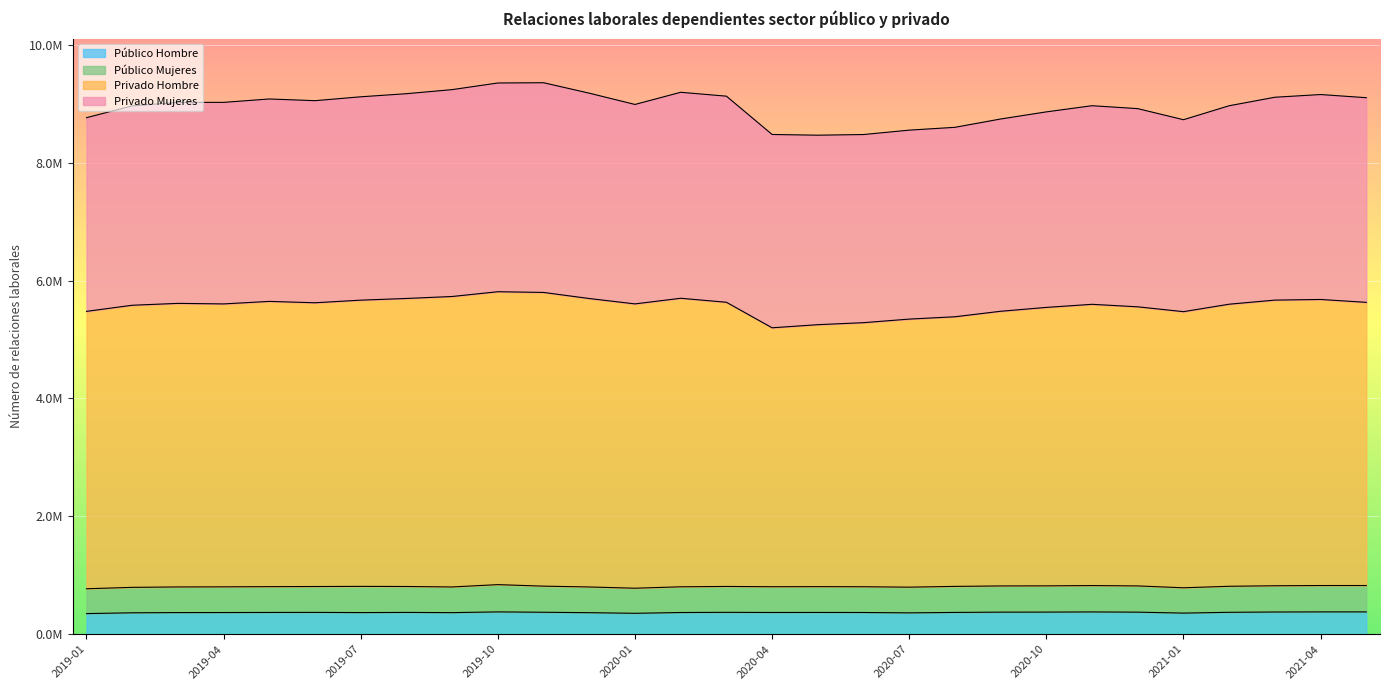

At which label does Público Hombre reach its peak?

2019-10